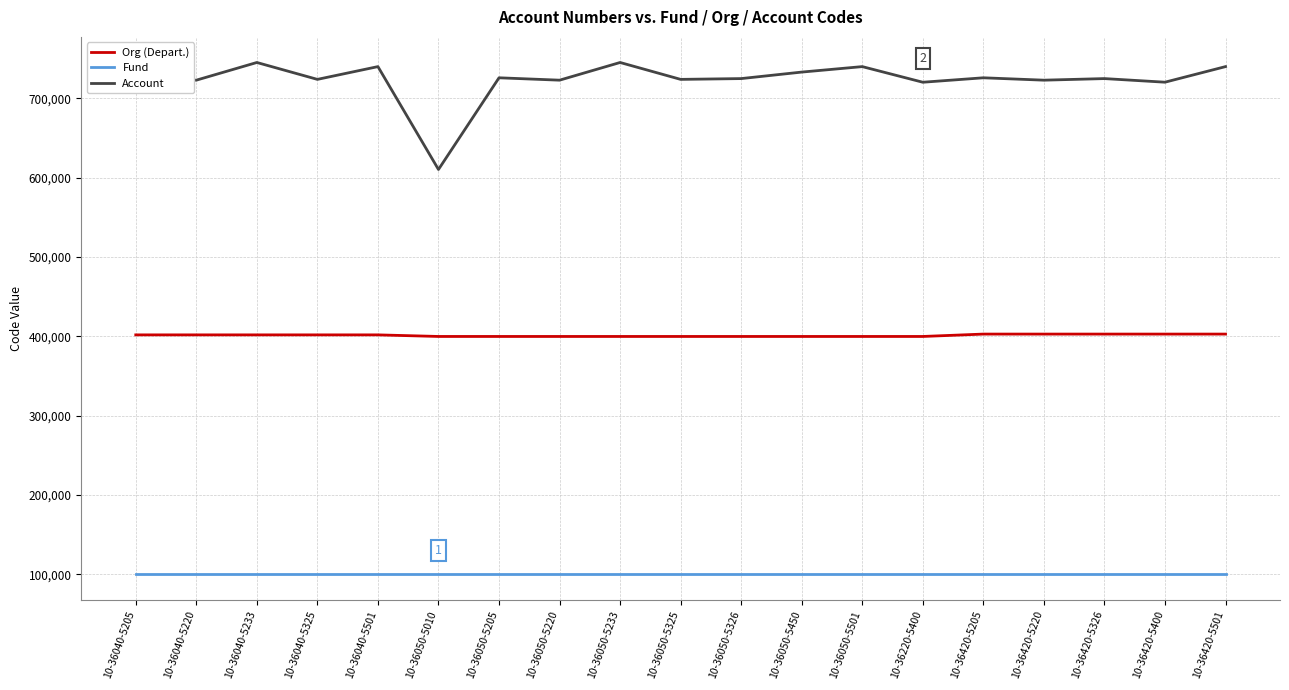

How many lines are shown in the chart?

3